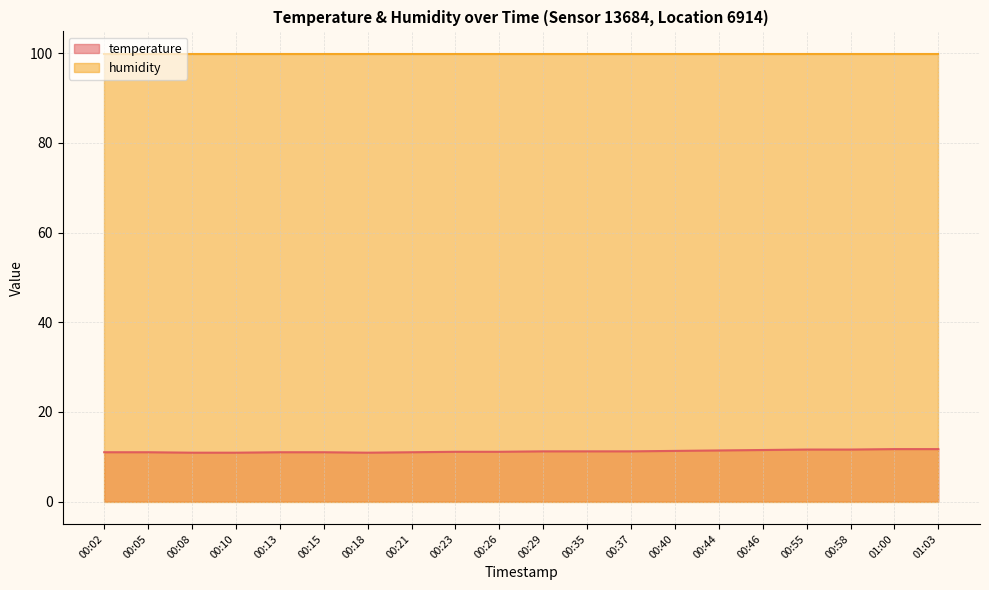

What is the label of the 15th point from the right?

00:15